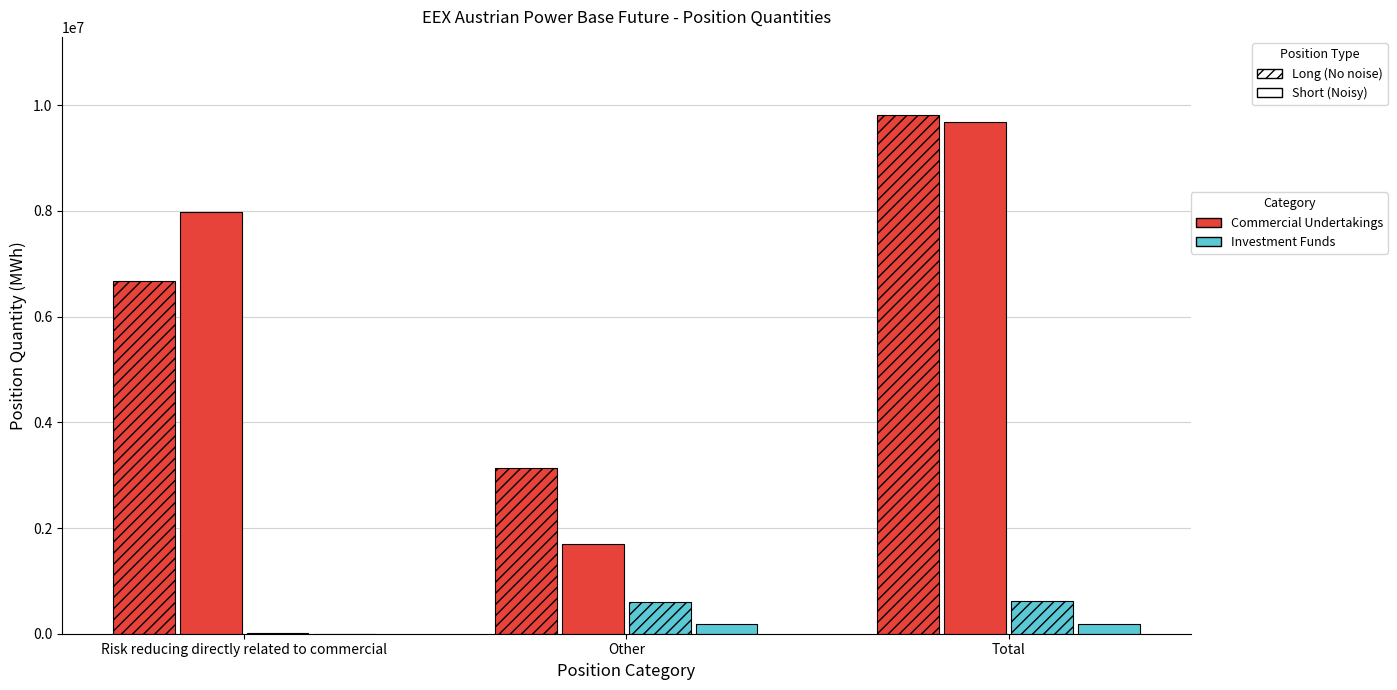

At which category does the chart reach its peak across all series?

Total